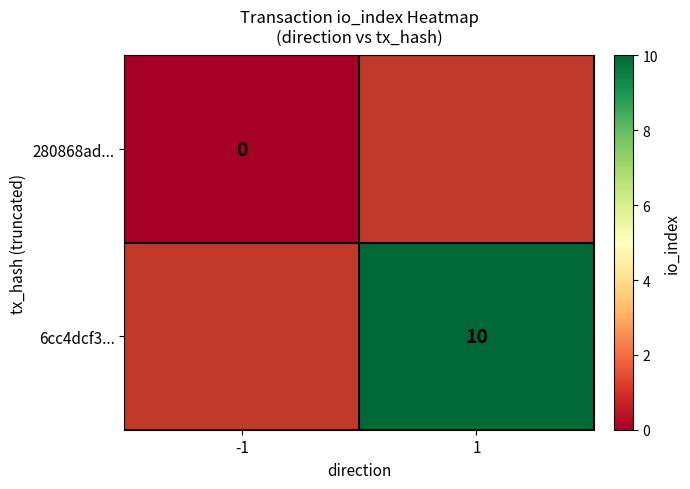

True or false: 6cc4dcf3... has a value of 10 at 1.

True